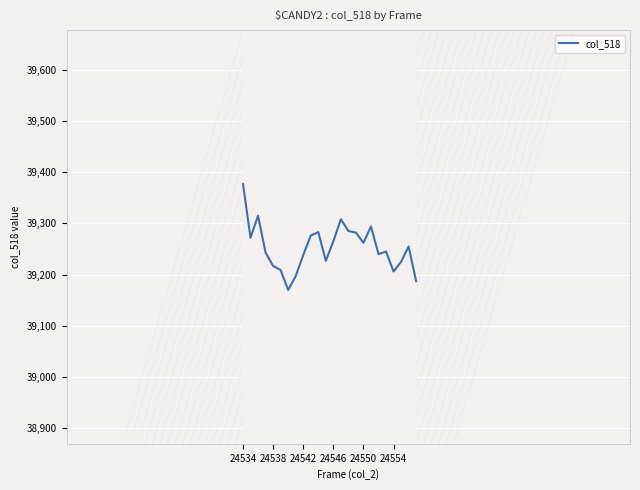

What is the sum of all values?

942078